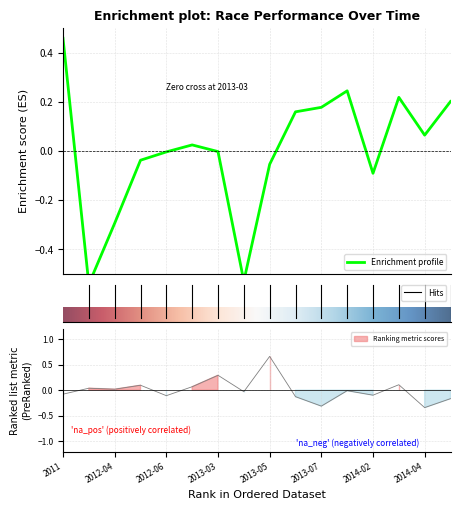

What is the lowest value of the Points series?

-0.5